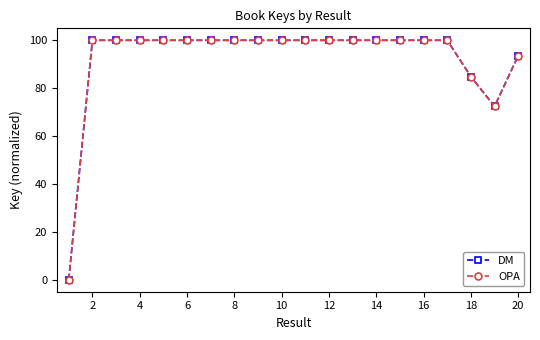

Does the chart have visible grid lines?

No